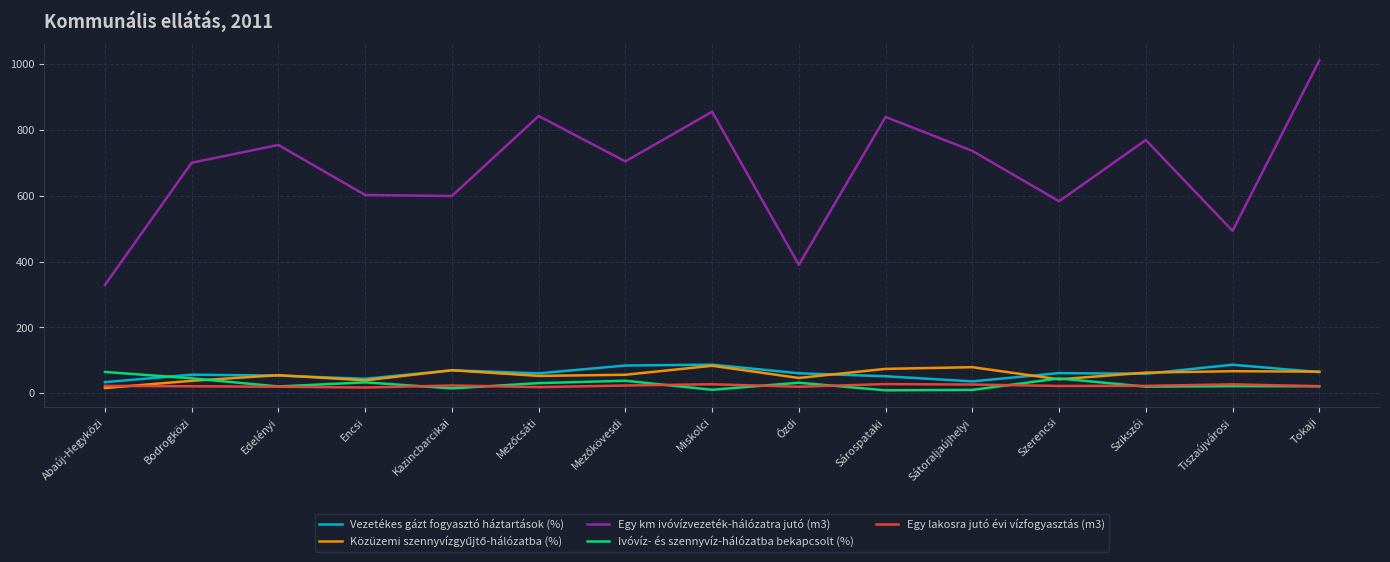

How many intersections are there between Ivóvíz- és szennyvíz-hálózatba bekapcsolt (%) and Vezetékes gázt fogyasztó háztartások (%)?

1